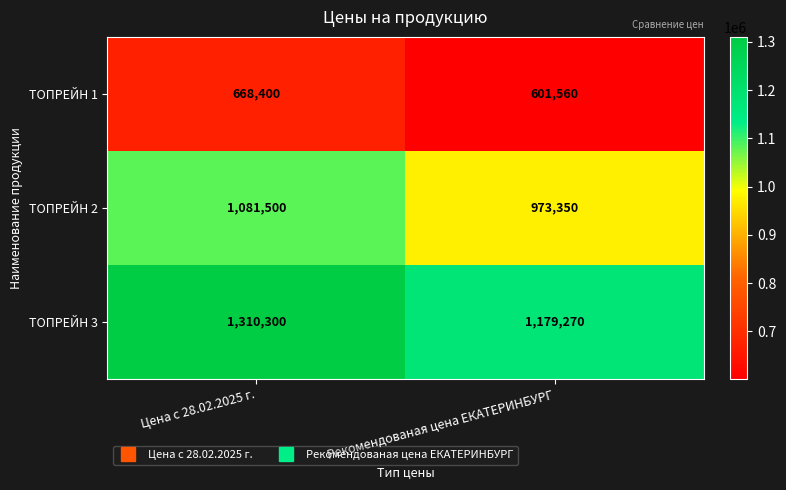

At which category does the chart reach its minimum across all series?

Рекомендованая цена ЕКАТЕРИНБУРГ